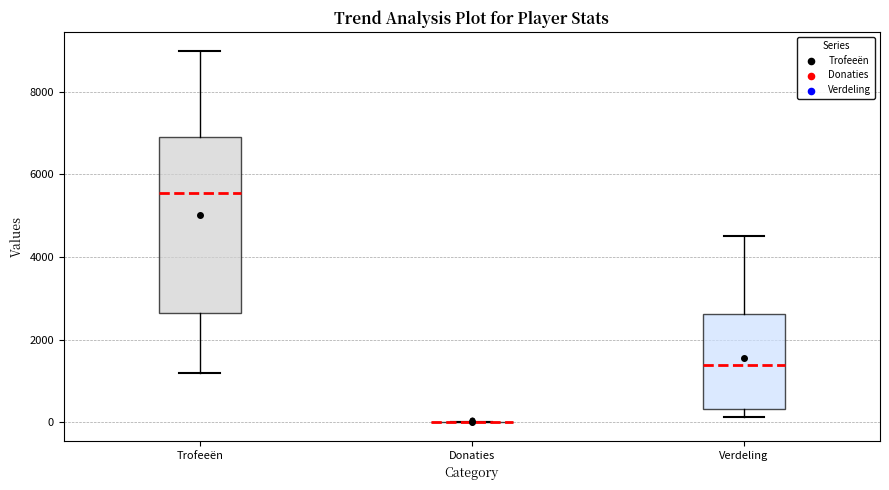

Reading left to right, transcribe this box plot: for each box, give where its median line is, the range the box spans, and where its two whiskers end, as read against the y-axis. The values are not printed on the chart, so give them approximately, as read against the axis.

Trofeeën: median 5600, box 2600 to 7000, whiskers 1200 to 9000
Donaties: box collapsed to a line at 0, whiskers 0 to 0
Verdeling: median 1400, box 400 to 2600, whiskers 200 to 4600